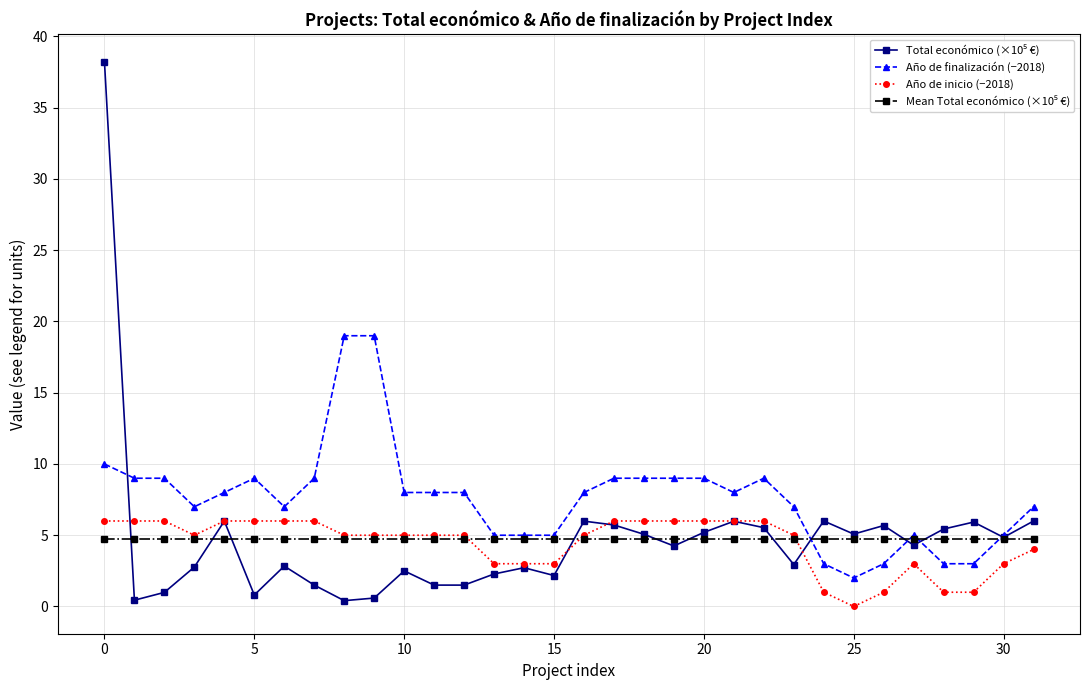

What is the lowest value of the Año de finalización (−2018) series?

2.0